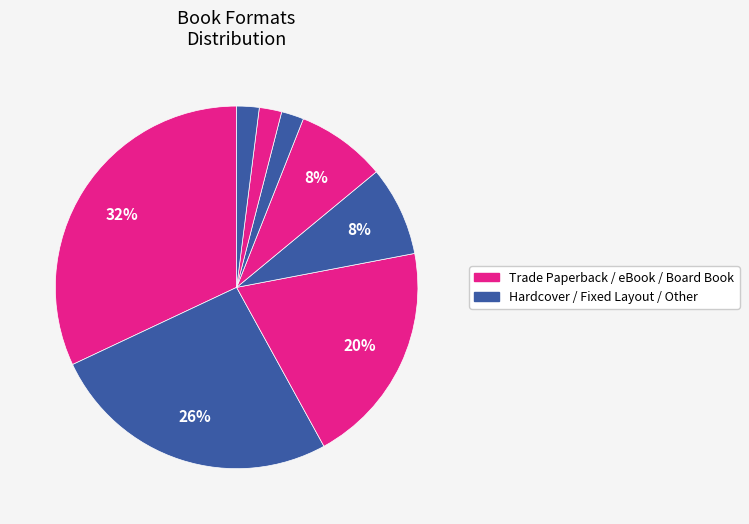

Count the number of slices in the pie.

8